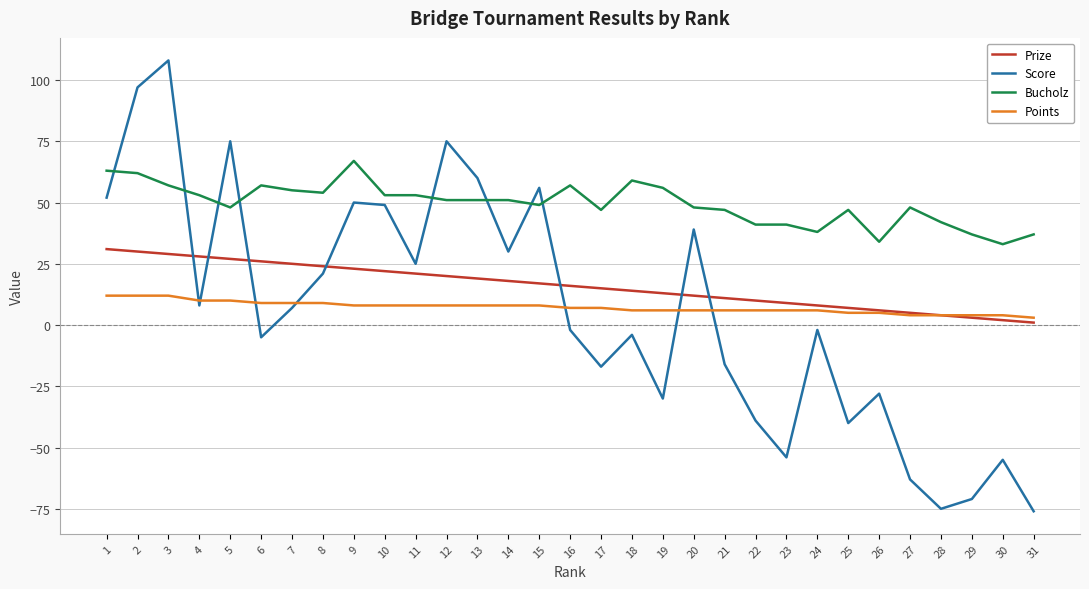

What is the sum of all Prize values?

496